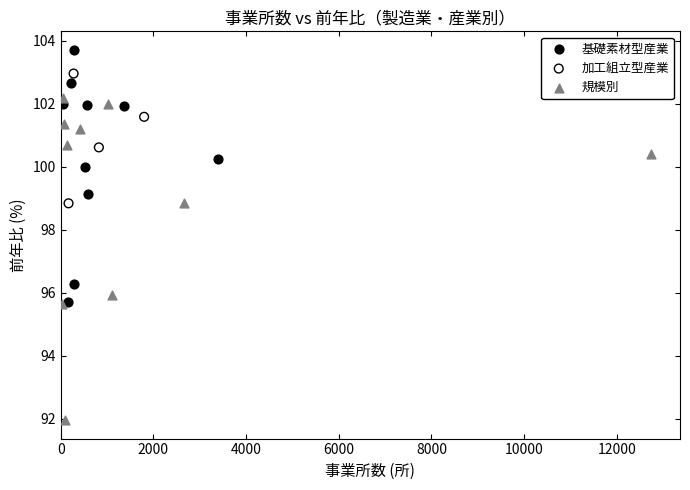

Which series has the widest spread of Y values?

規模別